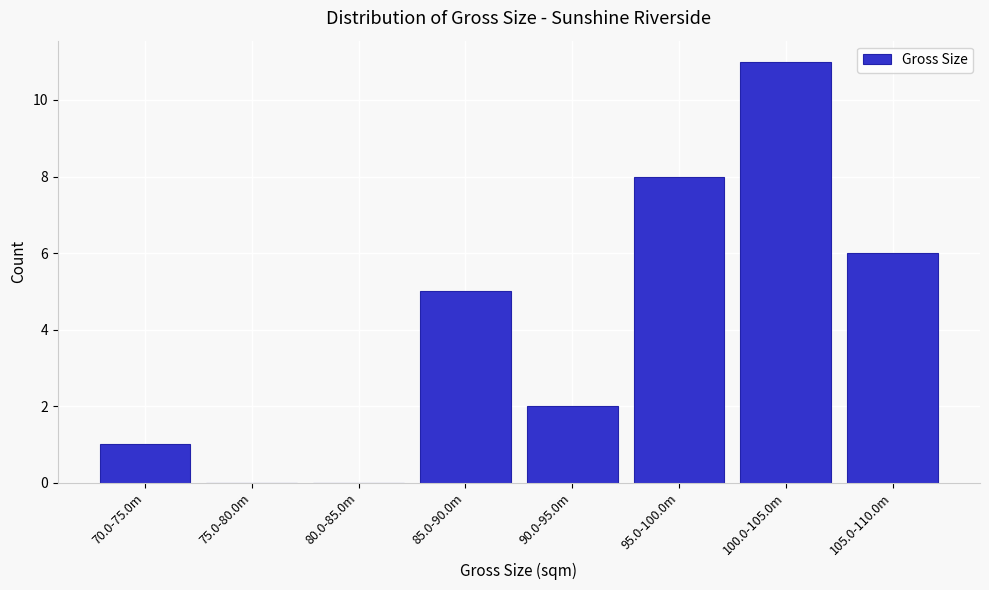

Reading left to right, extract all data points from this chart.

70.0-75.0m=1	75.0-80.0m=0	80.0-85.0m=0	85.0-90.0m=5	90.0-95.0m=2	95.0-100.0m=8	100.0-105.0m=11	105.0-110.0m=6